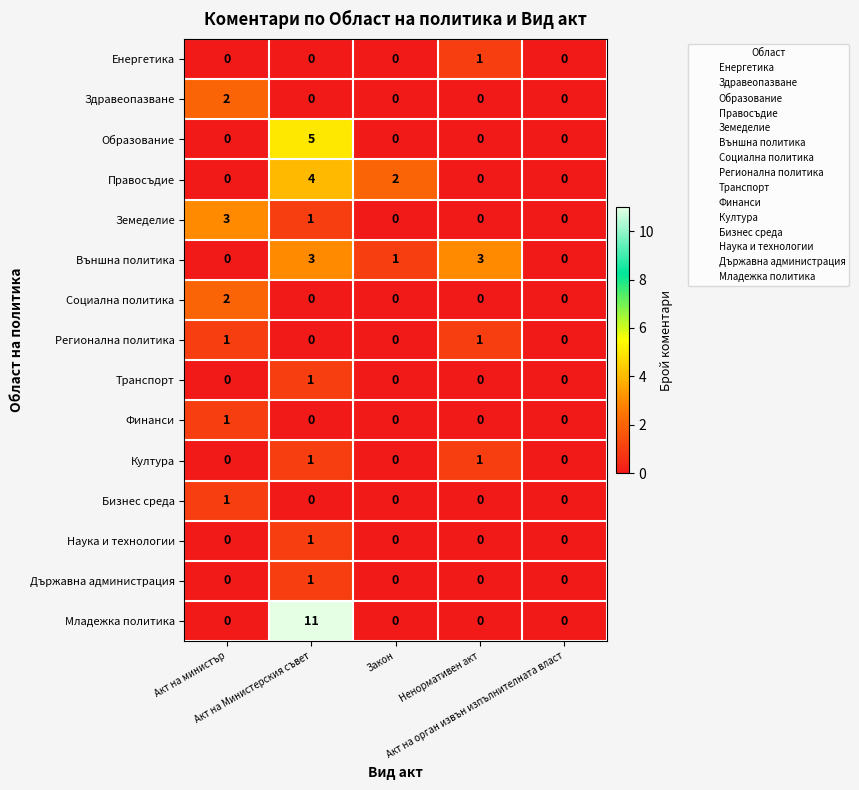

What is the difference between the maximum and minimum values in the Земеделие series?

3